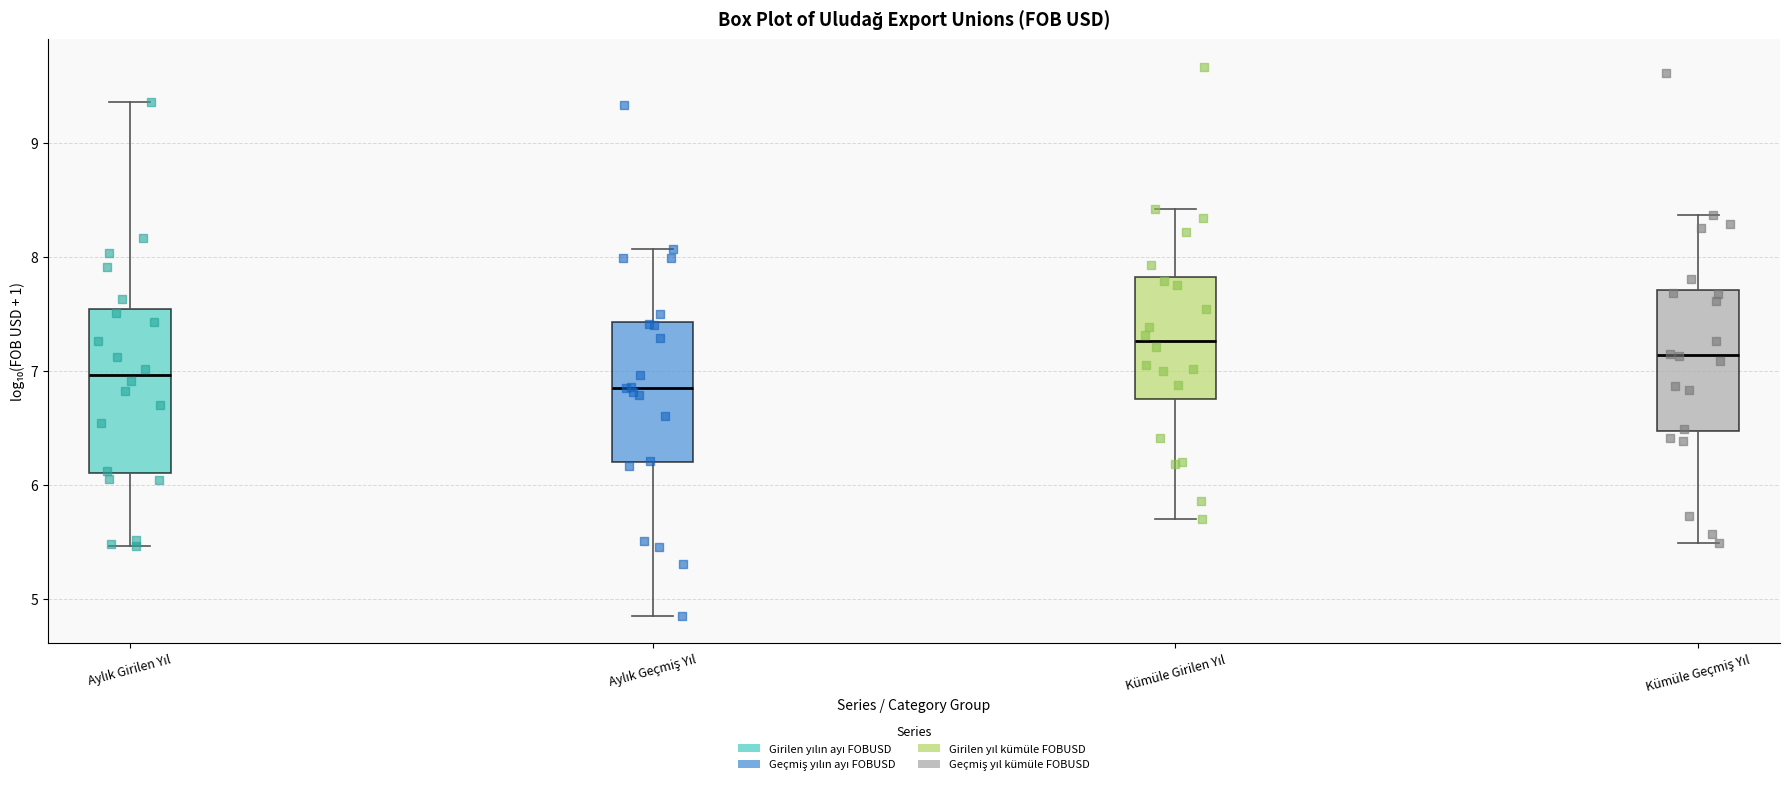

Reading left to right, transcribe this box plot: for each box, give where its median line is, the range the box spans, and where its two whiskers end, as read against the y-axis. The values are not printed on the chart, so give them approximately, as read against the axis.

Aylık Girilen Yıl: median 7.0, box 6.1 to 7.5, whiskers 5.5 to 9.4
Aylık Geçmiş Yıl: median 6.9, box 6.2 to 7.4, whiskers 4.9 to 8.1
Kümüle Girilen Yıl: median 7.3, box 6.8 to 7.8, whiskers 5.7 to 8.4
Kümüle Geçmiş Yıl: median 7.1, box 6.5 to 7.7, whiskers 5.5 to 8.4